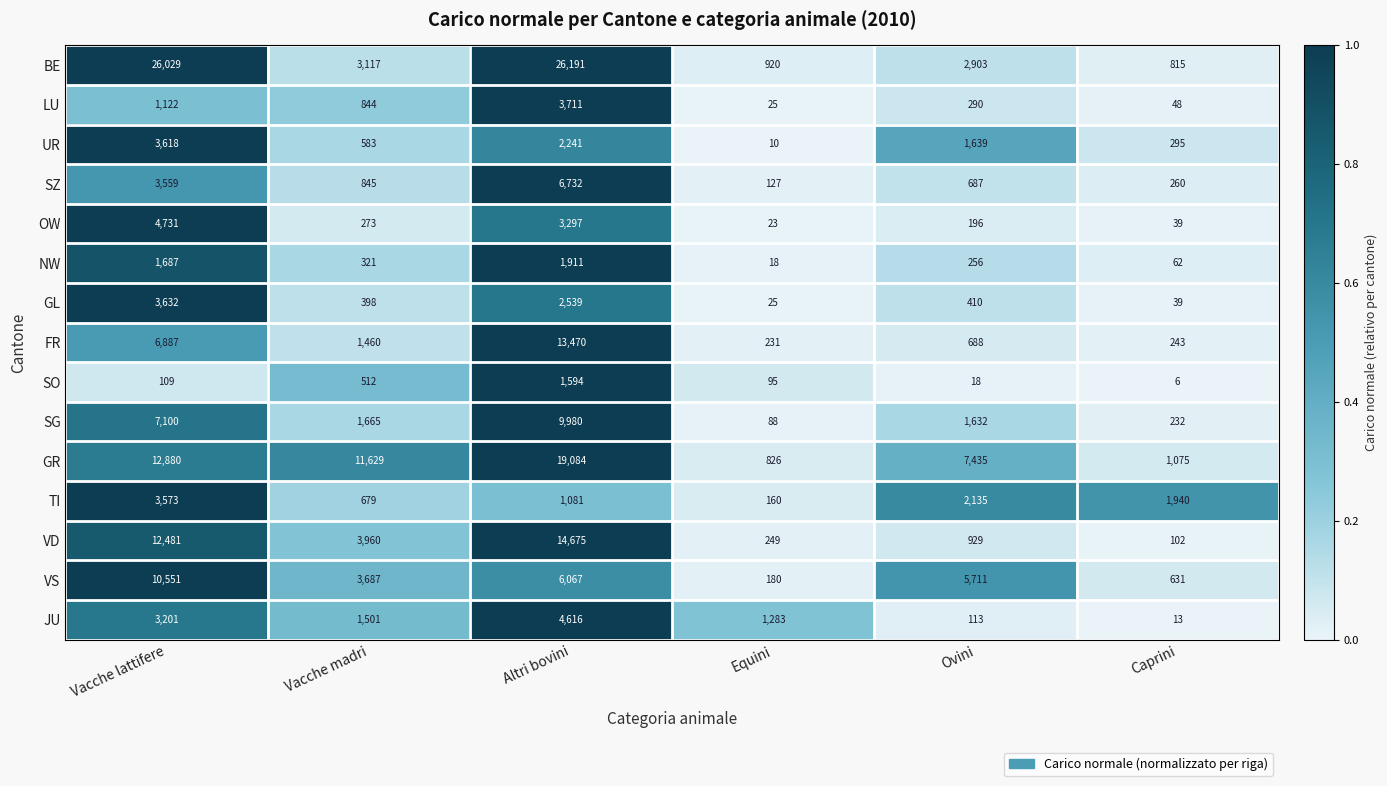

The FR series shows 1133 at Ovini. True or false?

False